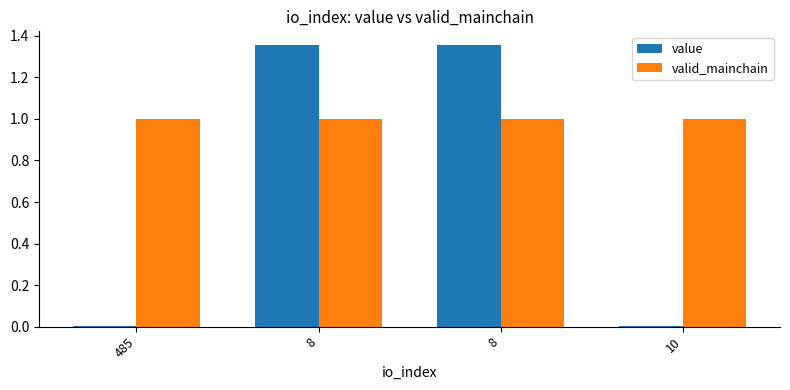

The value of valid_mainchain at 10 is 0.6. True or false?

False